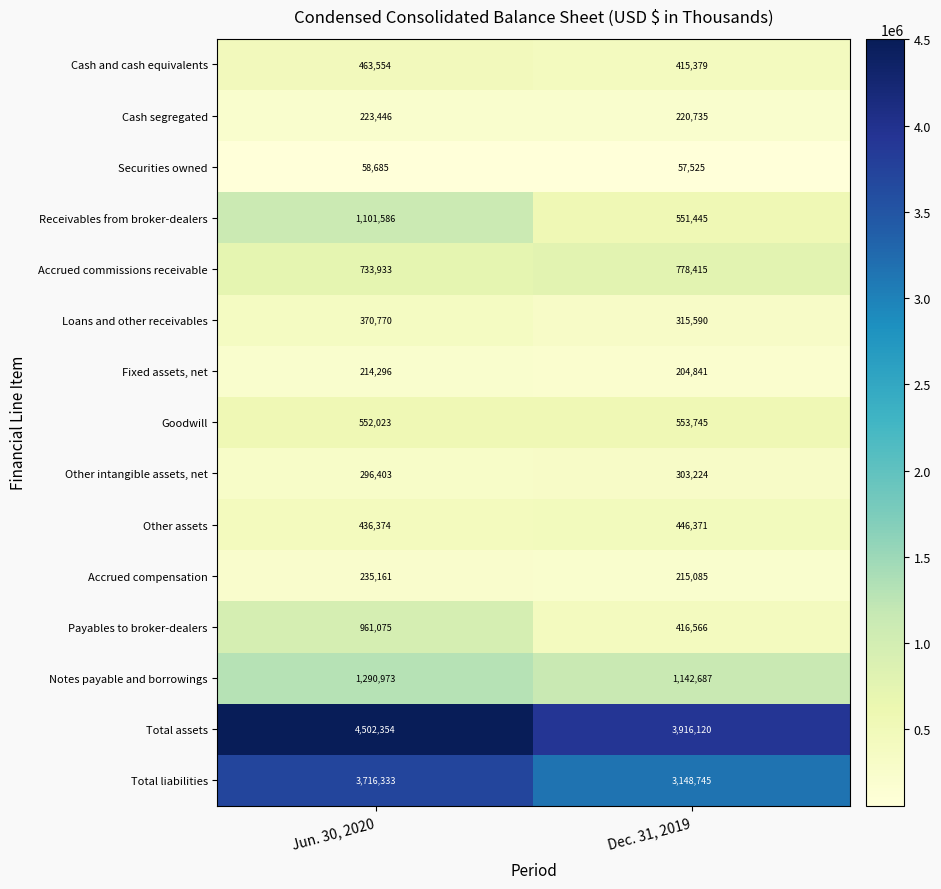

At which category is the sum across all series the highest?

Jun. 30, 2020